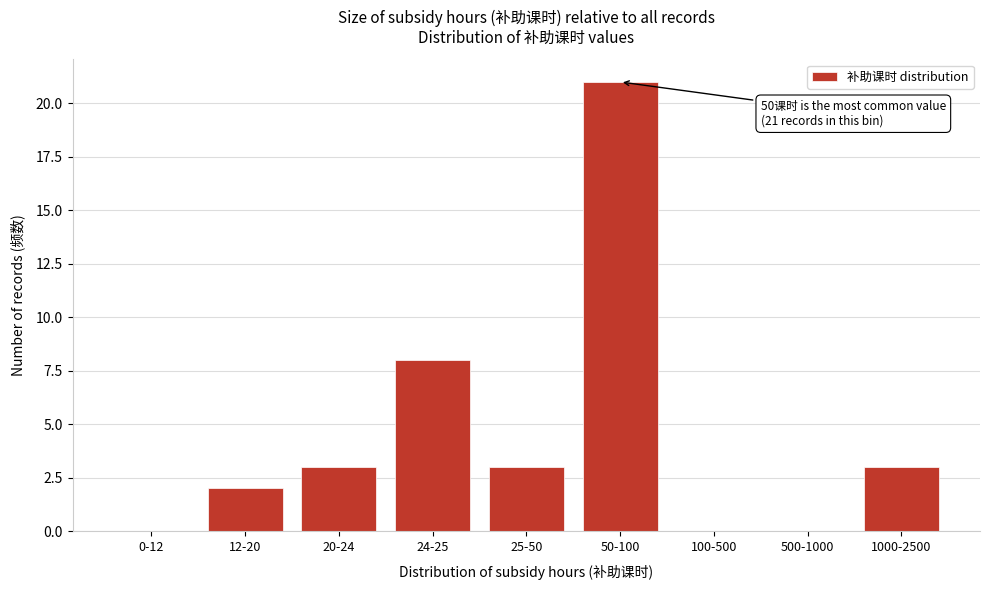

Reading left to right, extract all data points from this chart.

0-12=0	12-20=2	20-24=3	24-25=8	25-50=3	50-100=21	100-500=0	500-1000=0	1000-2500=3